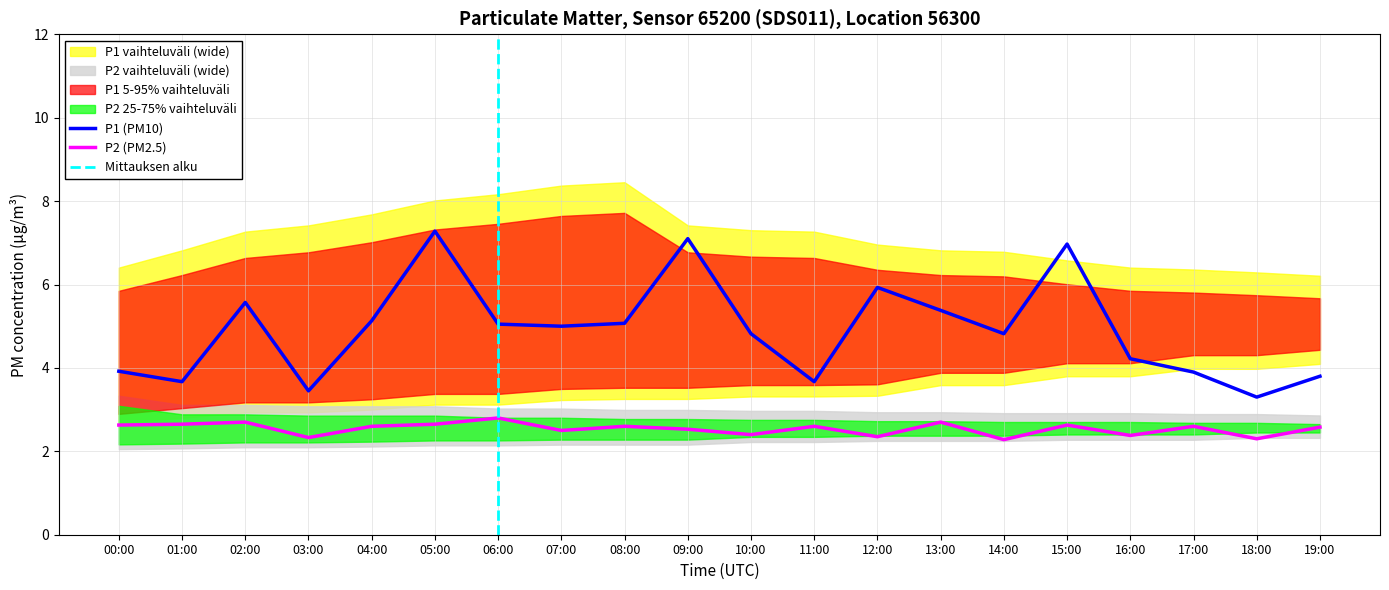

At which label is P2_lower closest to 2?

00:00